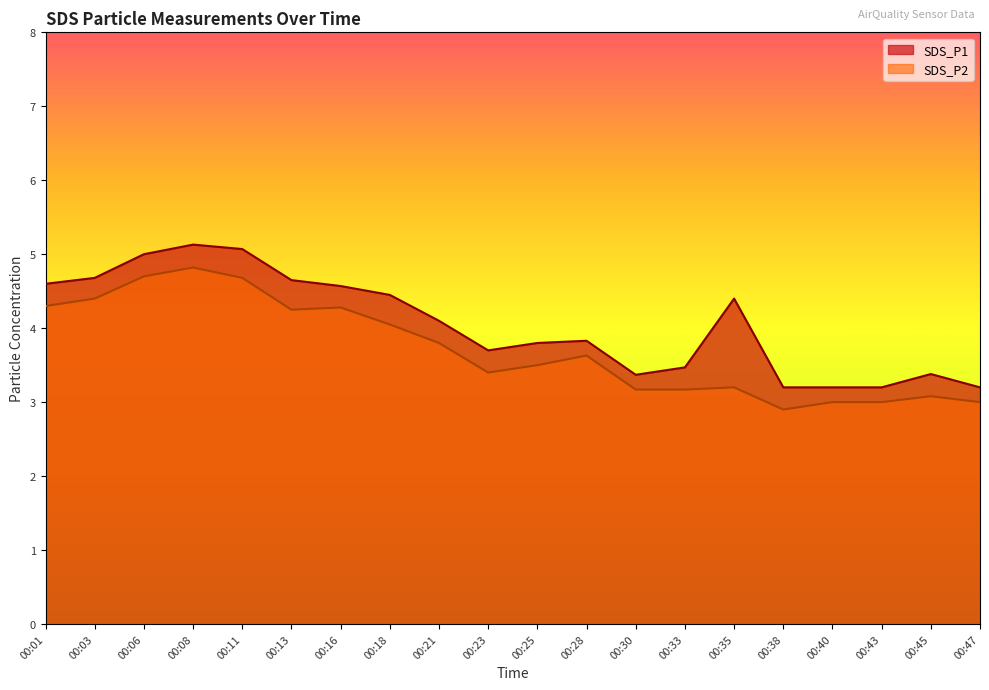

What is the value of the SDS_P2 point at the 7th from the left?

4.3